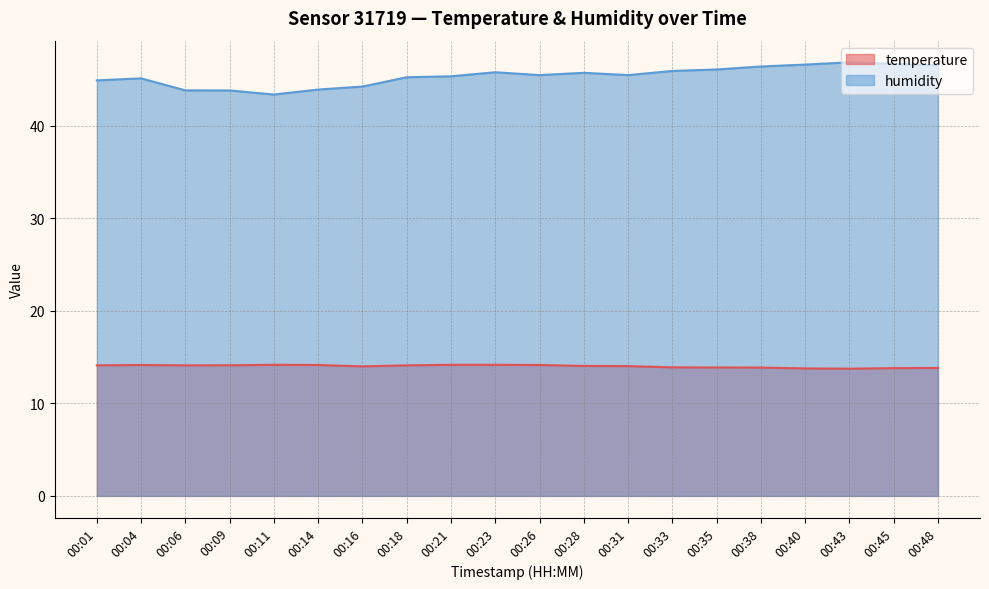

True or false: temperature and humidity cross at least once.

False